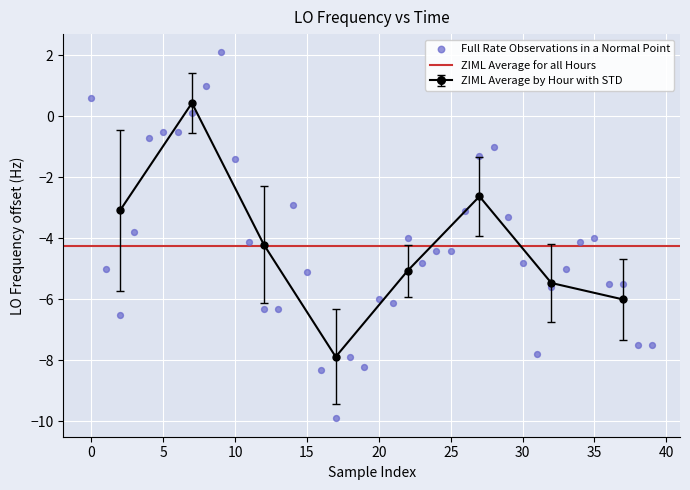

What is the change in value from 26 to 39?

-4.4